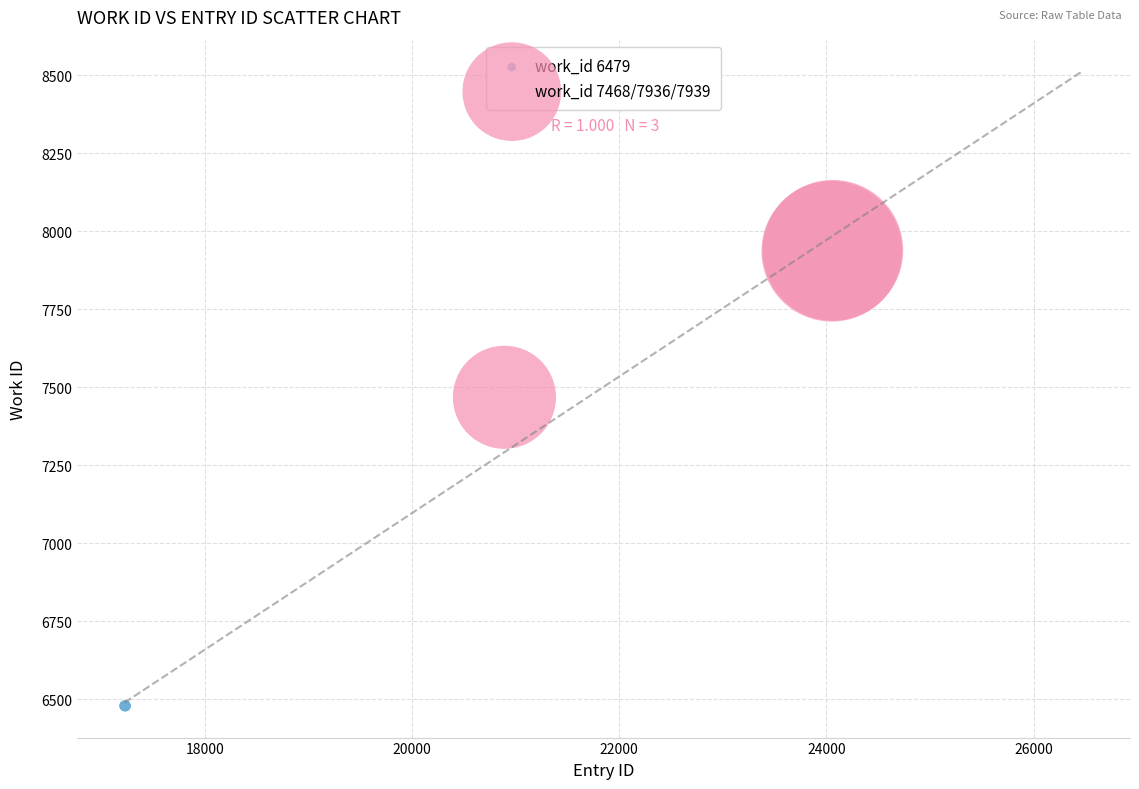

Which series reaches the maximum Y coordinate?

work_id 7468/7936/7939